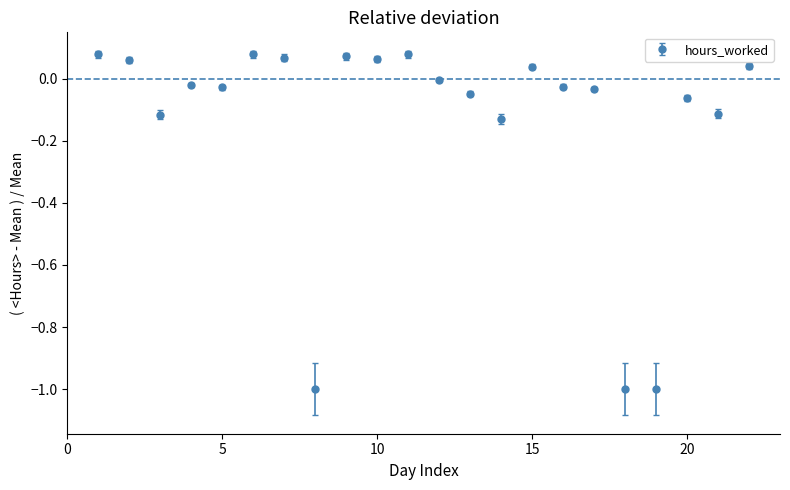

What is the difference between the maximum and minimum values?

1.1